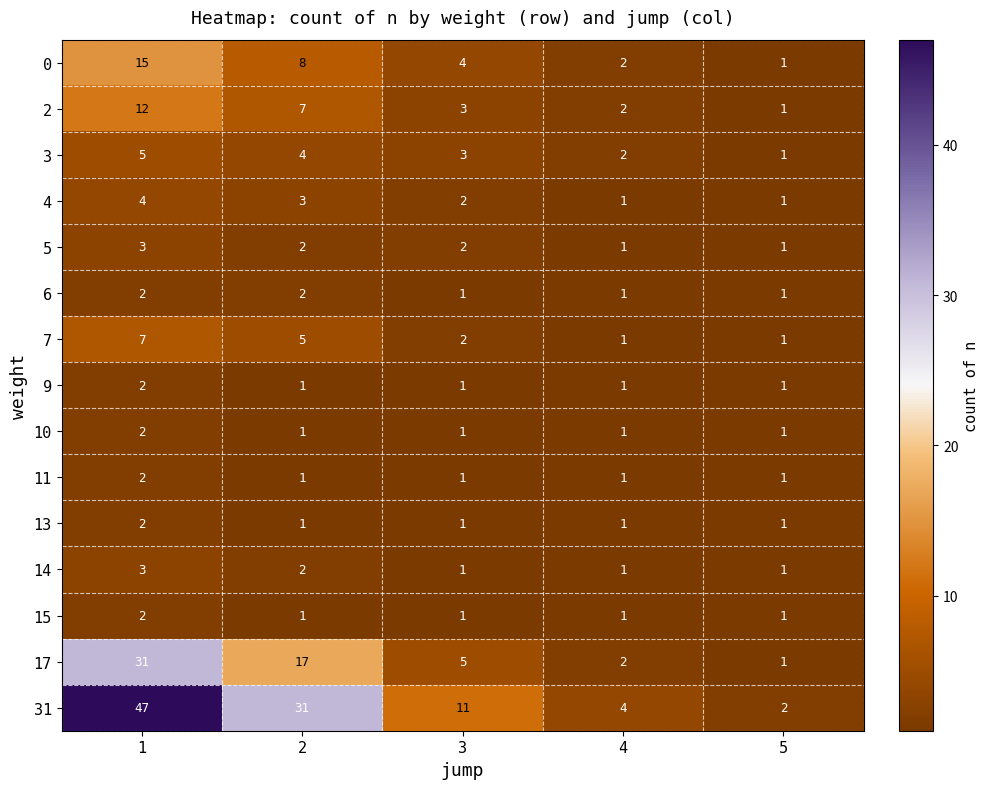

What is the sum of all 31 values?

95